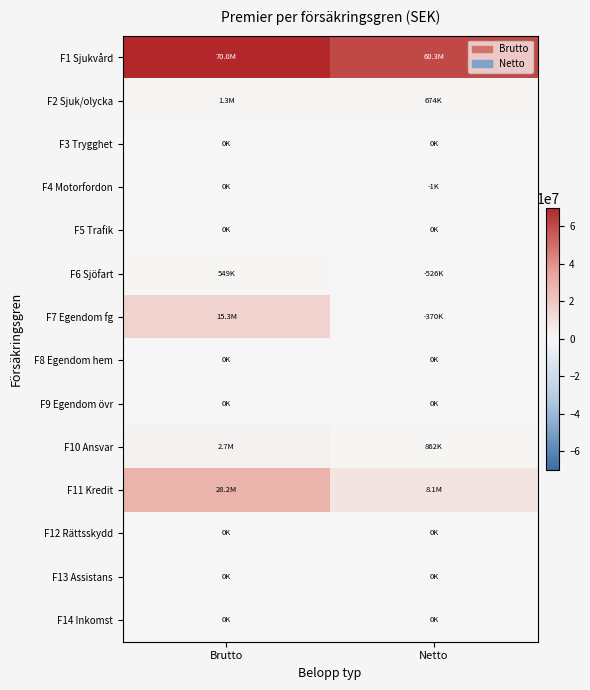

Reading right to left, transcribe all the data shown in this chart.

F1 Sjukvård: Netto=60334712.7	Brutto=70011696.8
F2 Sjuk/olycka: Netto=673777.5	Brutto=1289306.4
F3 Trygghet: Netto=0.0	Brutto=0.0
F4 Motorfordon: Netto=-744.6	Brutto=0.0
F5 Trafik: Netto=0.0	Brutto=0.0
F6 Sjöfart: Netto=-525540.2	Brutto=548775.0
F7 Egendom fg: Netto=-369726.3	Brutto=15276165.9
F8 Egendom hem: Netto=0.0	Brutto=0.0
F9 Egendom övr: Netto=0.0	Brutto=0.0
F10 Ansvar: Netto=861668.8	Brutto=2713515.9
F11 Kredit: Netto=8104441.6	Brutto=28228367.3
F12 Rättsskydd: Netto=0.0	Brutto=0.0
F13 Assistans: Netto=0.0	Brutto=0.0
F14 Inkomst: Netto=0.0	Brutto=0.0